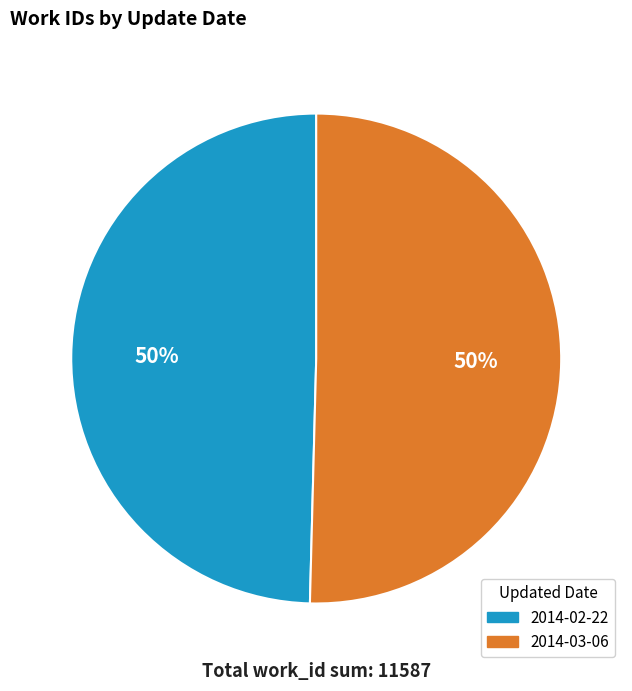

To the nearest percent, what is the average slice percentage?

50%